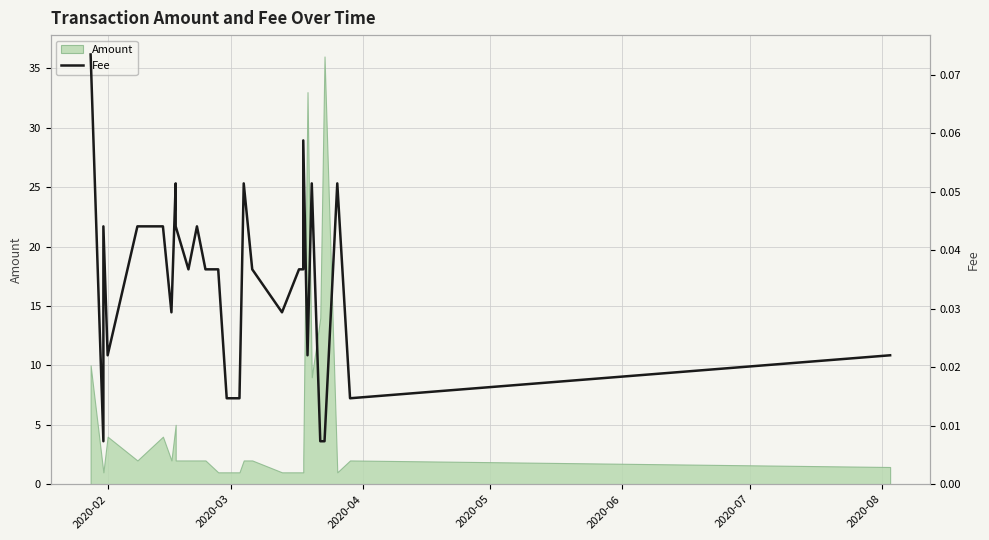

The value at 2020-07 is 0.0. True or false?

True